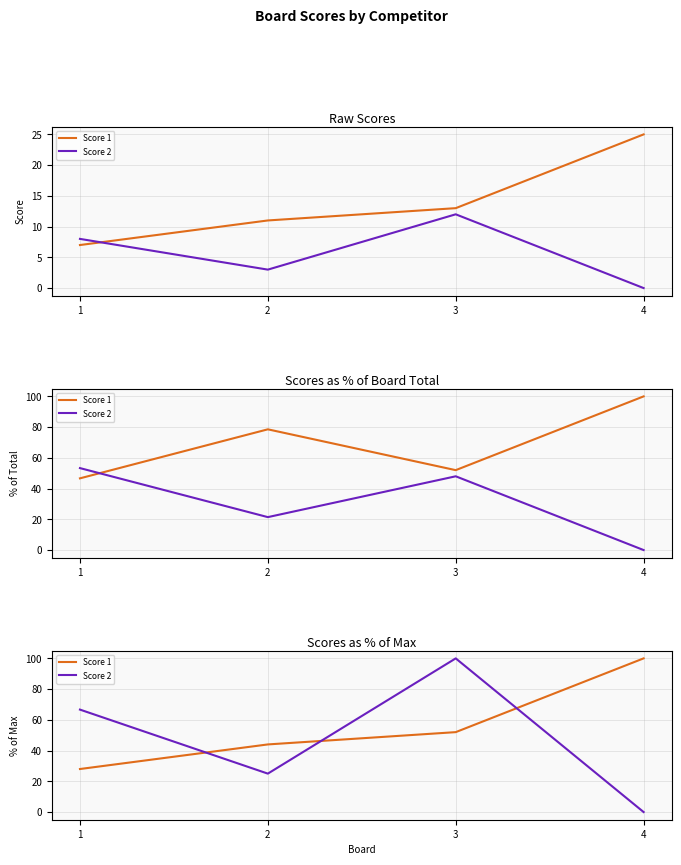

At which label does Score 1 reach its peak?

4